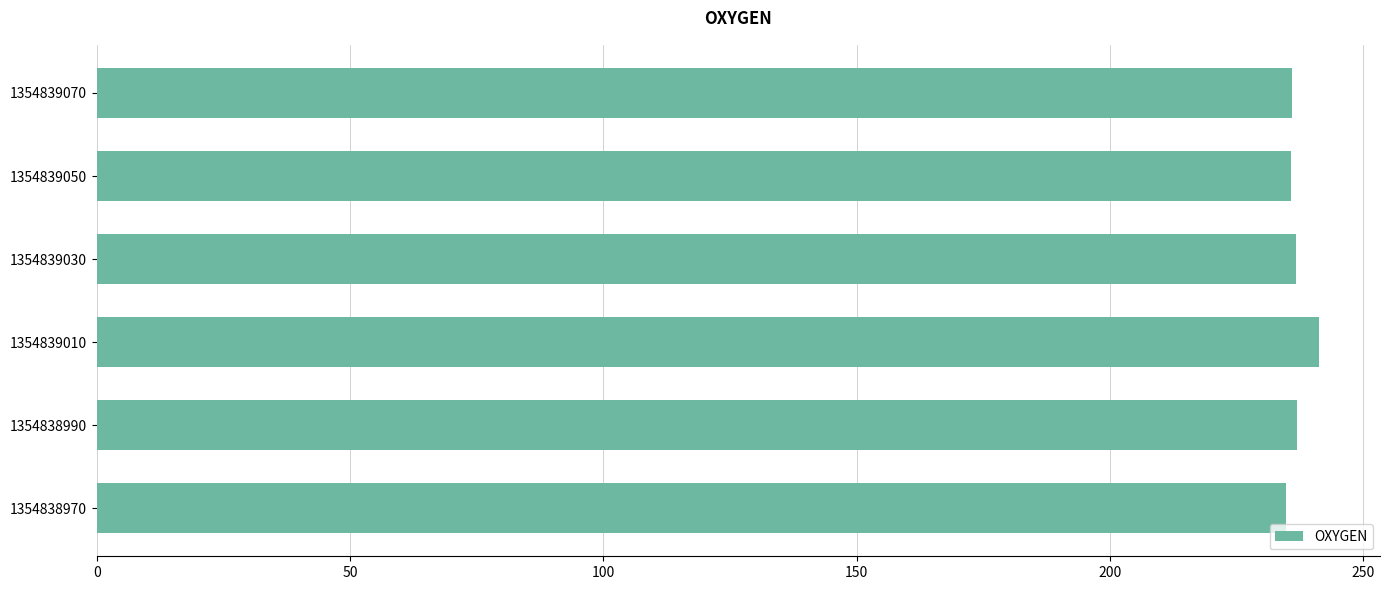

True or false: the data shows 241.2 at 1354839010.

True